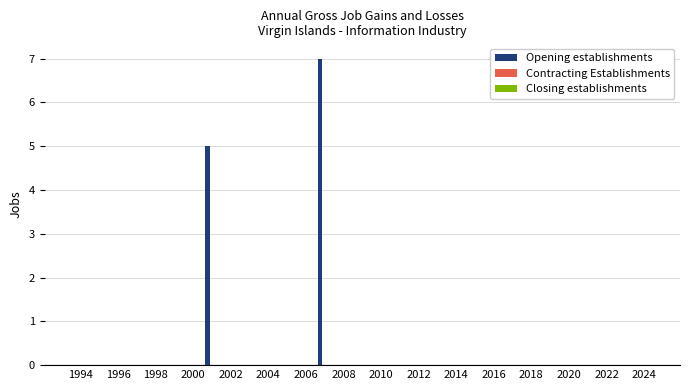

What is the sum of all values?

12